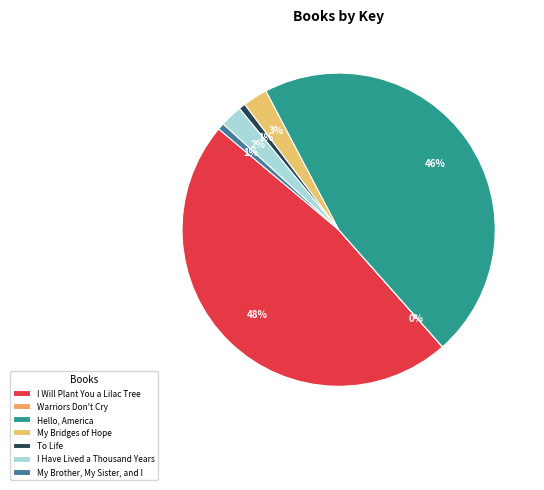

Does any single category account for the majority?

No